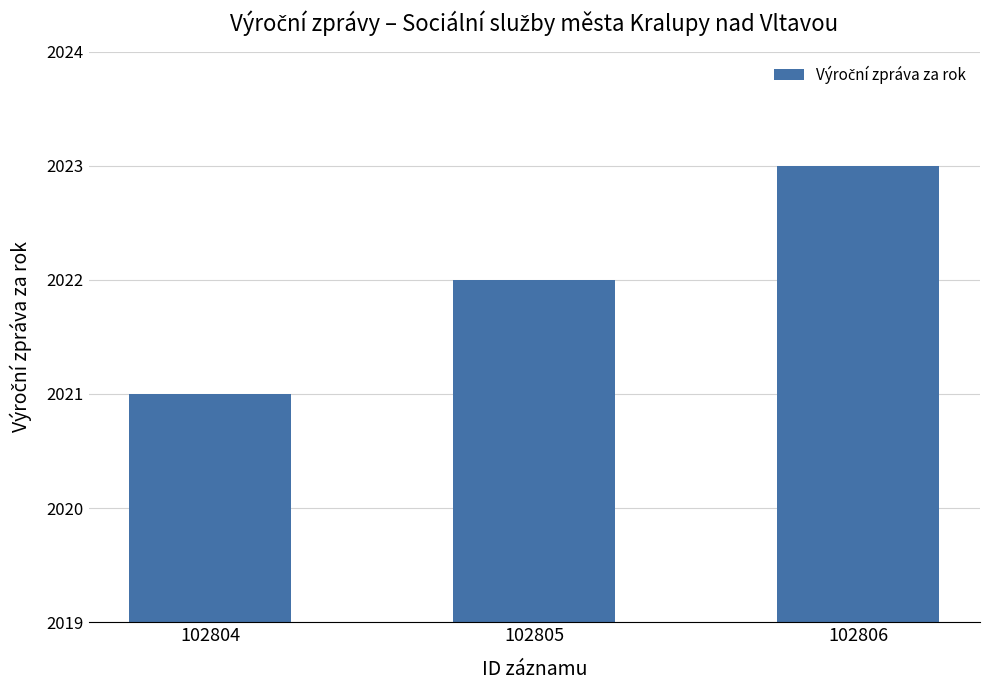

What is the difference between the maximum and second lowest values?

1